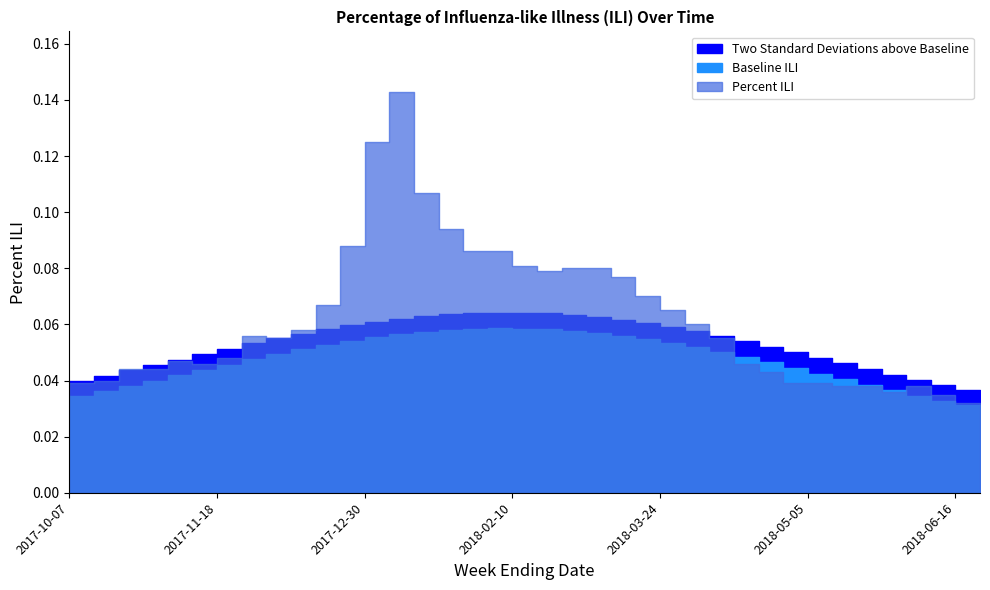

What is the label of the 36th point from the right?

2017-10-21